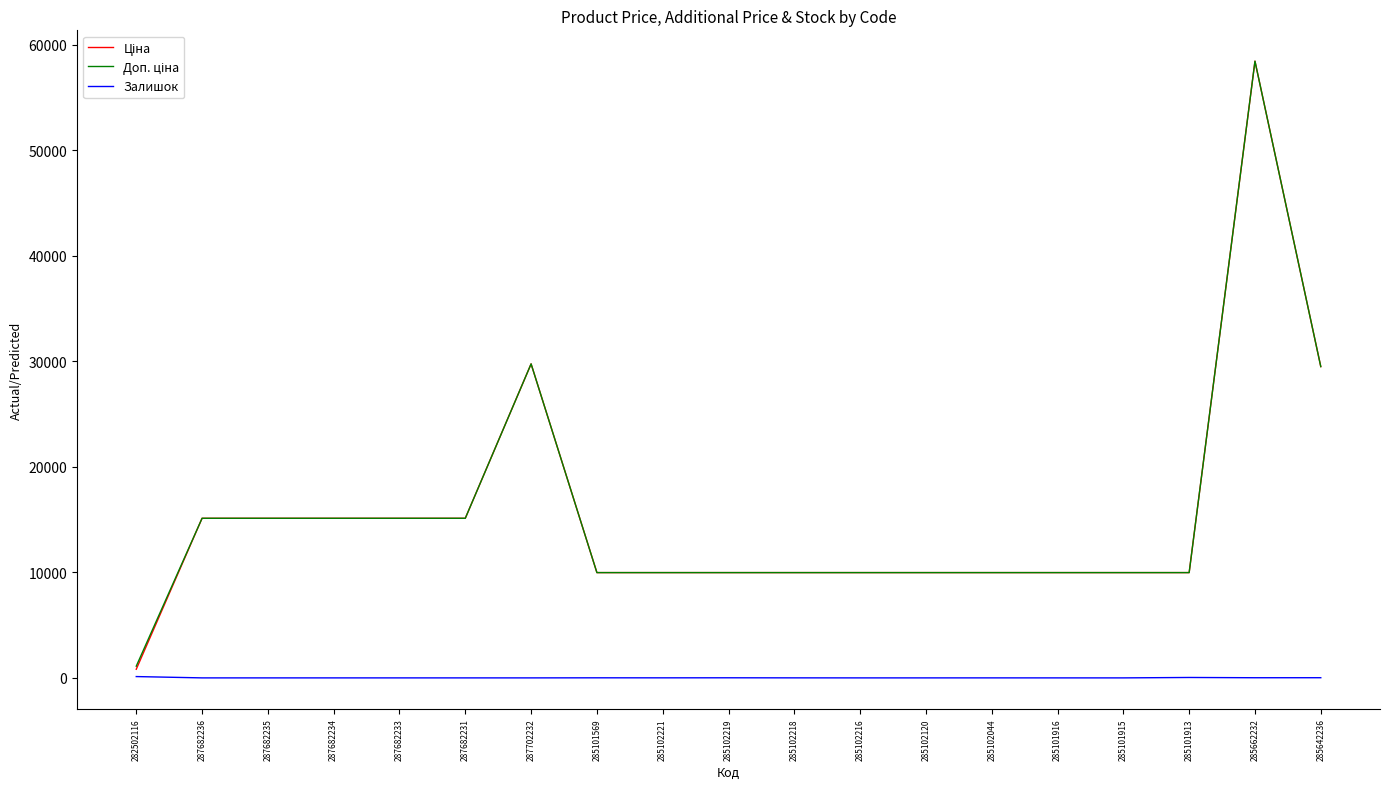

True or false: Залишок has a value of 0.0 at 285102216.

True